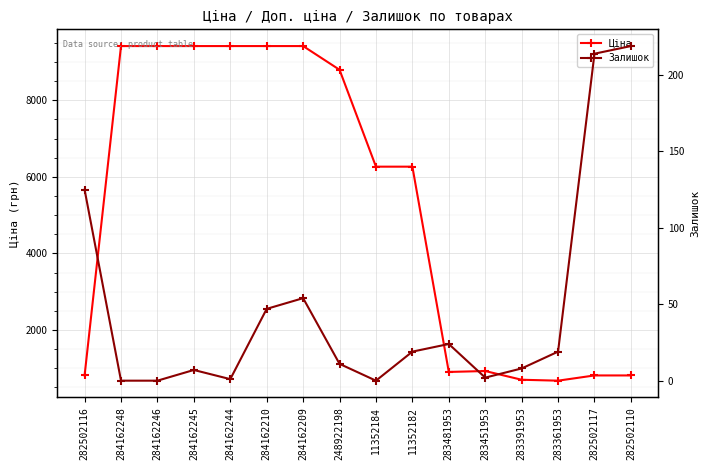

Reading left to right, what are all the values shown in this chart?

Ціна: 813.0	9416.9	9416.9	9416.9	9416.9	9416.9	9416.9	8797.6	6266.7	6266.7	904.3	928.3	700.4	676.4	813.0	813.0
Залишок: 125.0	0.0	0.0	7.0	1.0	47.0	54.0	11.0	0.0	19.0	24.0	2.0	8.0	19.0	214.0	219.0